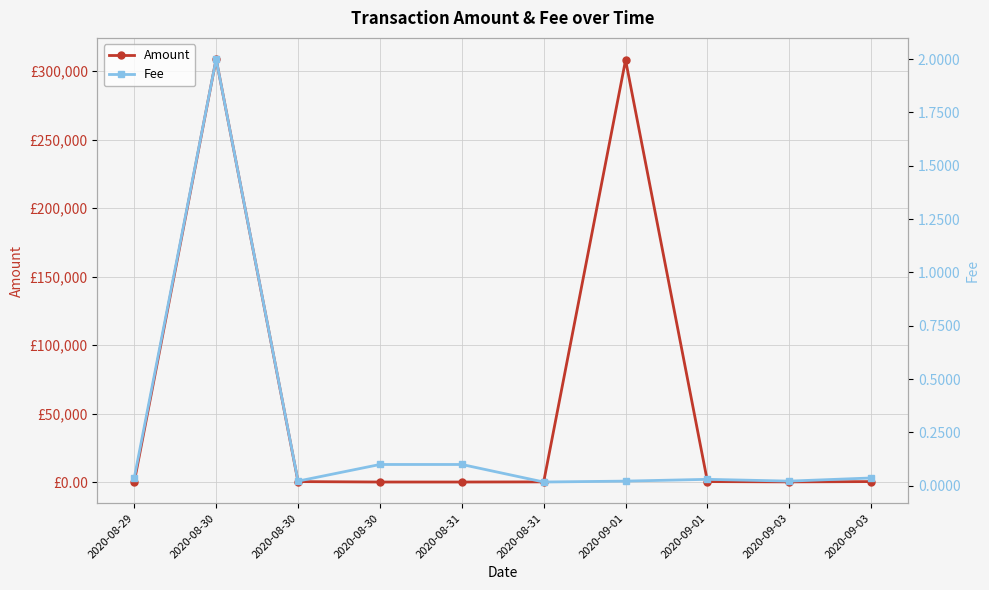

Reading right to left, what are all the values shown in this chart?

Amount: 308.0	100.0	308.0	308159.0	100.0	0.0	0.0	308.0	308875.1	0.0
Fee: 0.0	0.0	0.0	0.0	0.0	0.1	0.1	0.0	2.0	0.0